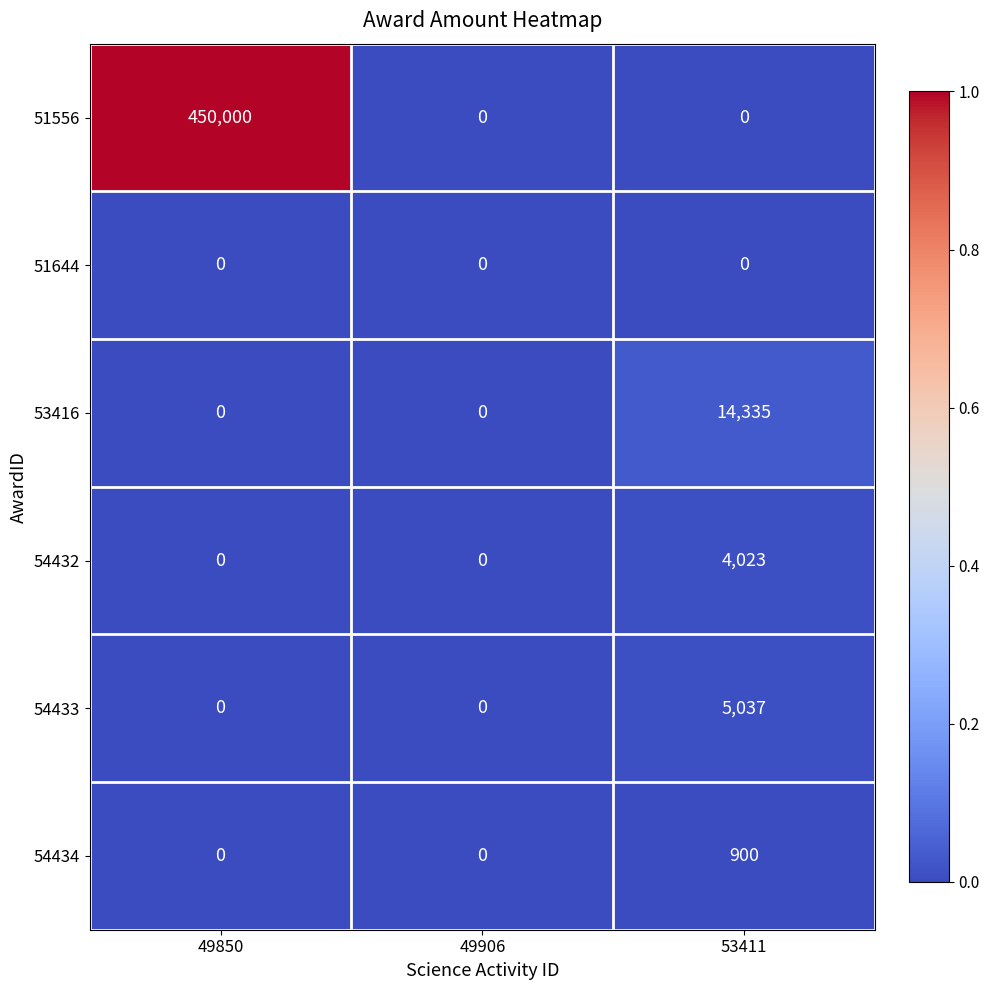

At which category is the sum across all series the highest?

49850